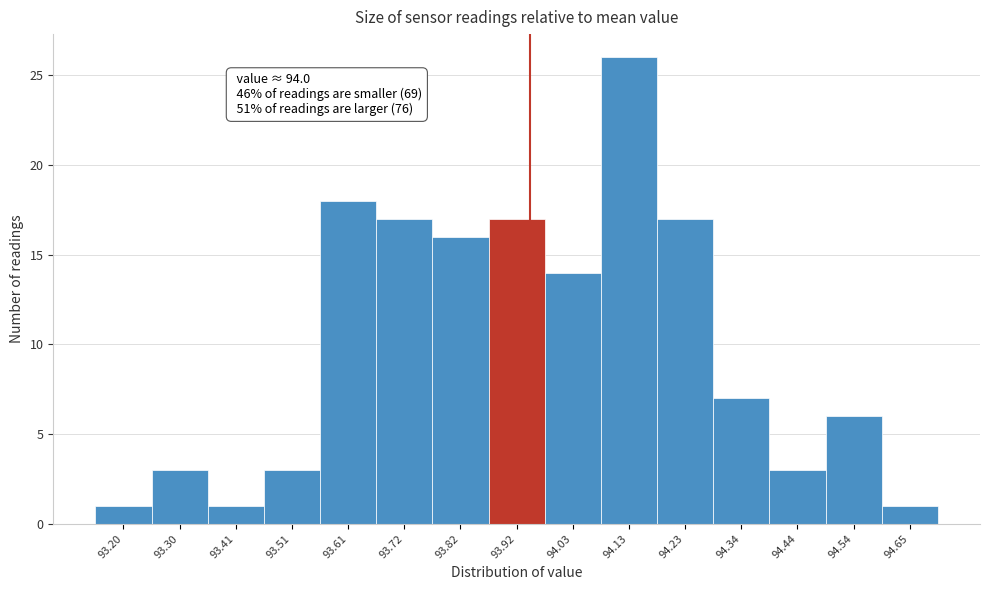

Reading left to right, what are all the values shown in this chart?

1	3	1	3	18	17	16	17	14	26	17	7	3	6	1